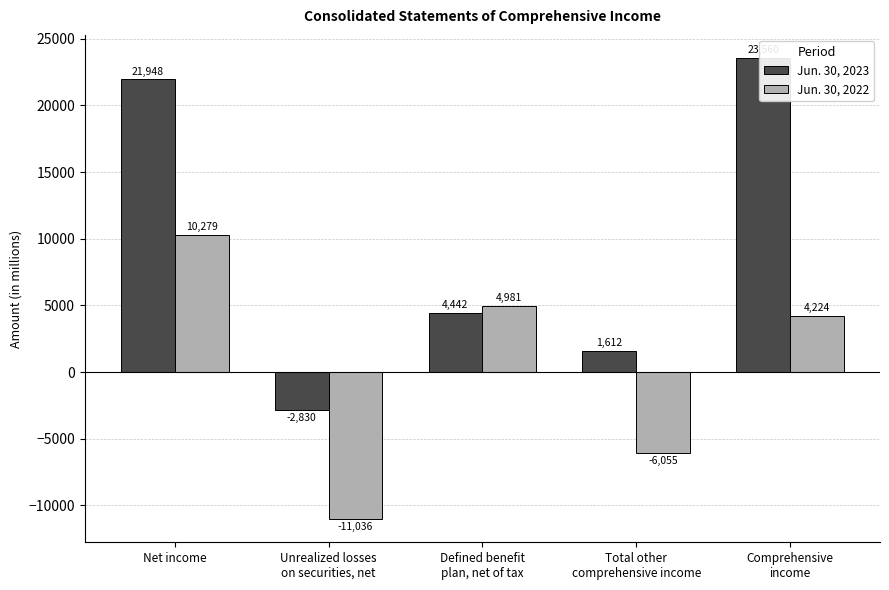

Is the value of Jun. 30, 2022 at Net income greater than the value of Jun. 30, 2023 at Total other
comprehensive income?

Yes